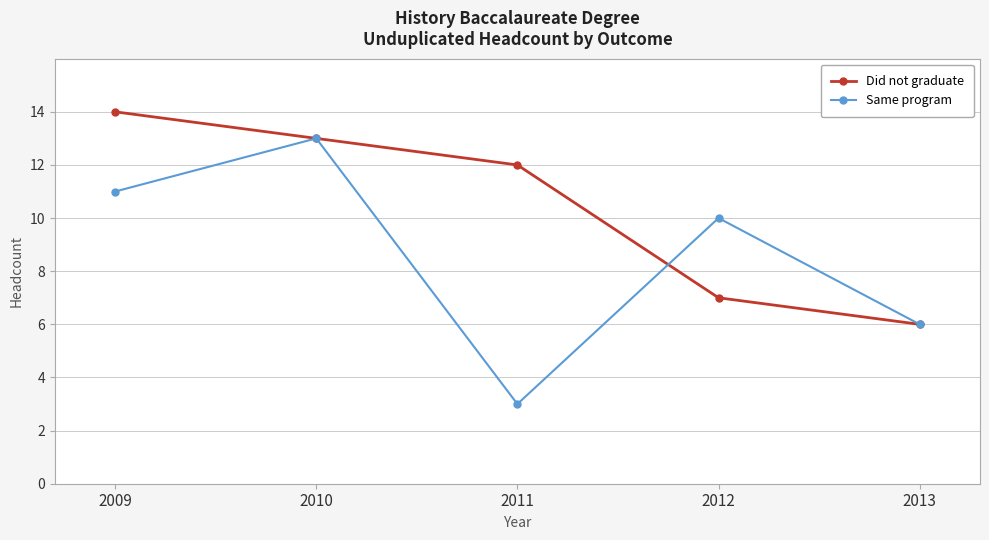

What value does the Same program series have at 2011?

3